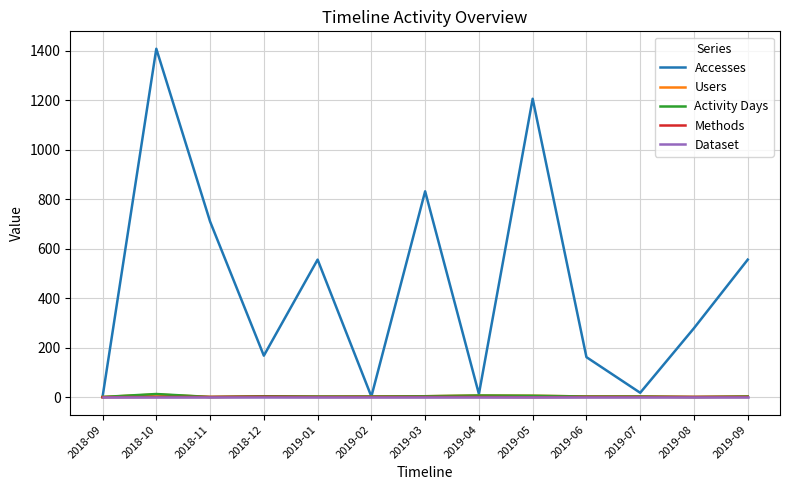

What is the total value across all series at 2018-12?

182